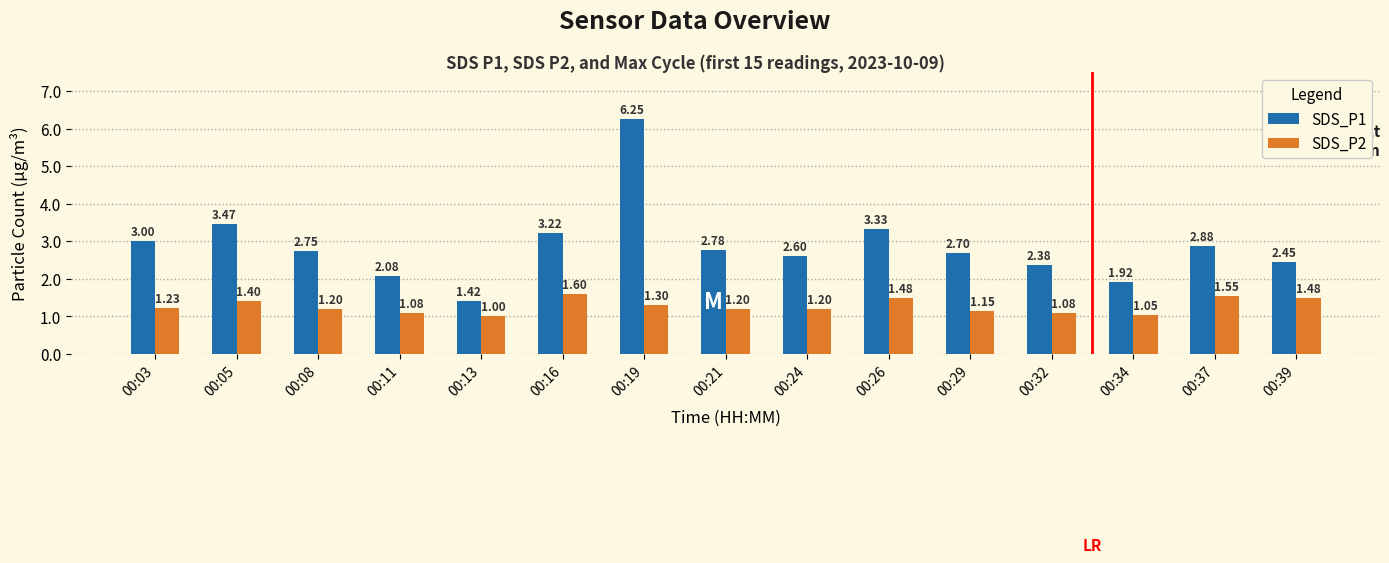

At which label does SDS_P1 first exceed 2?

00:03